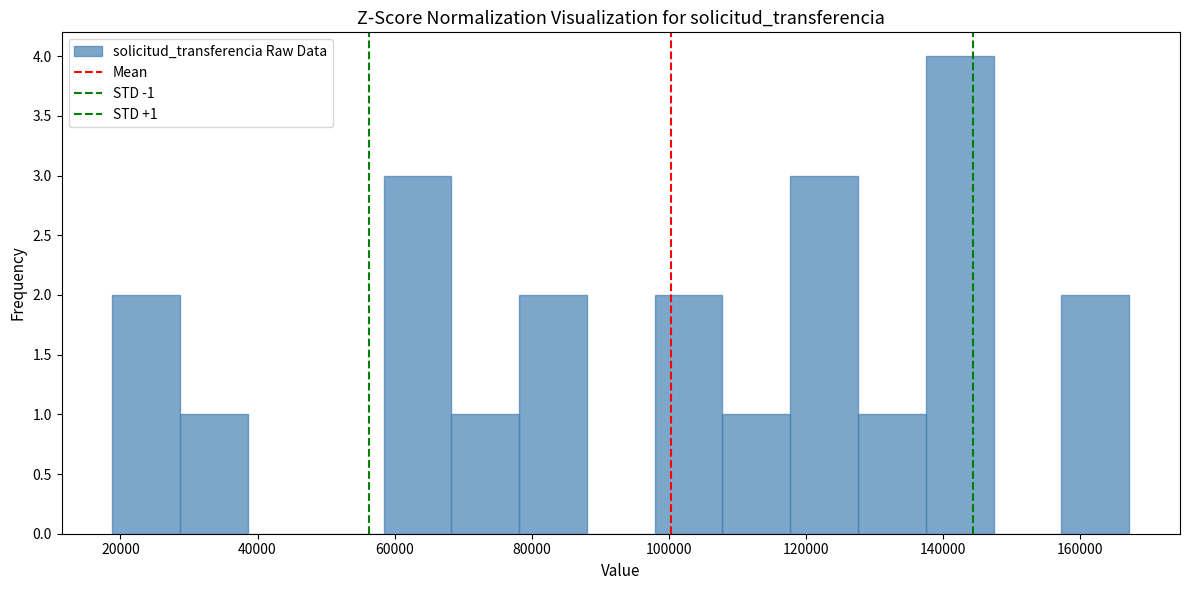

Over which range of the x-axis is the bar tallest?

138000 to 148000